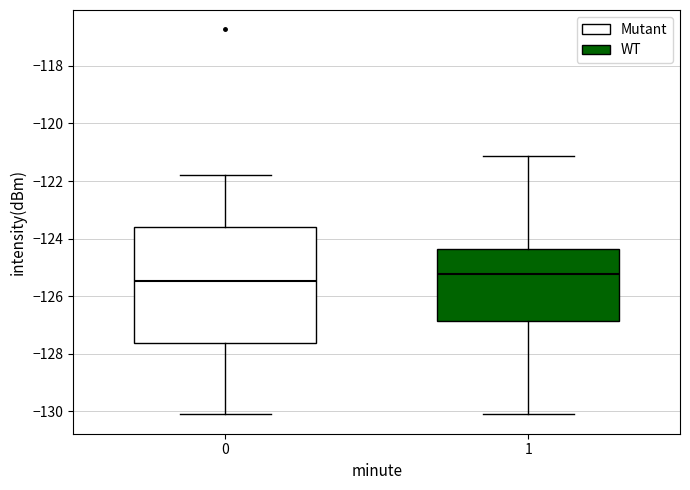

Which box is the tallest, from its lower edge to its upper edge?

0